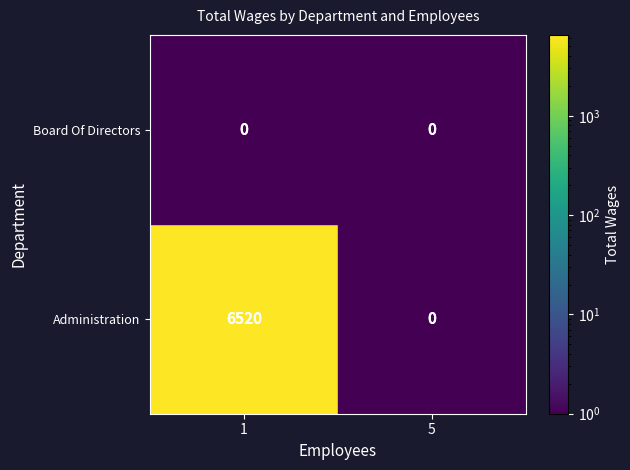

Which series has the largest total across all categories?

Administration